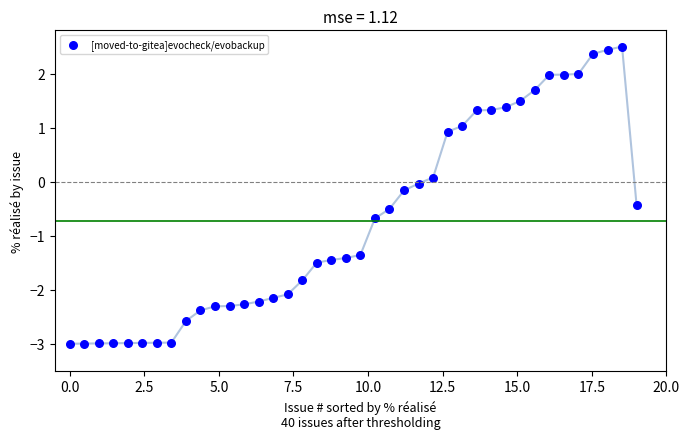

What is the range of Y values (max minus min)?

5.5